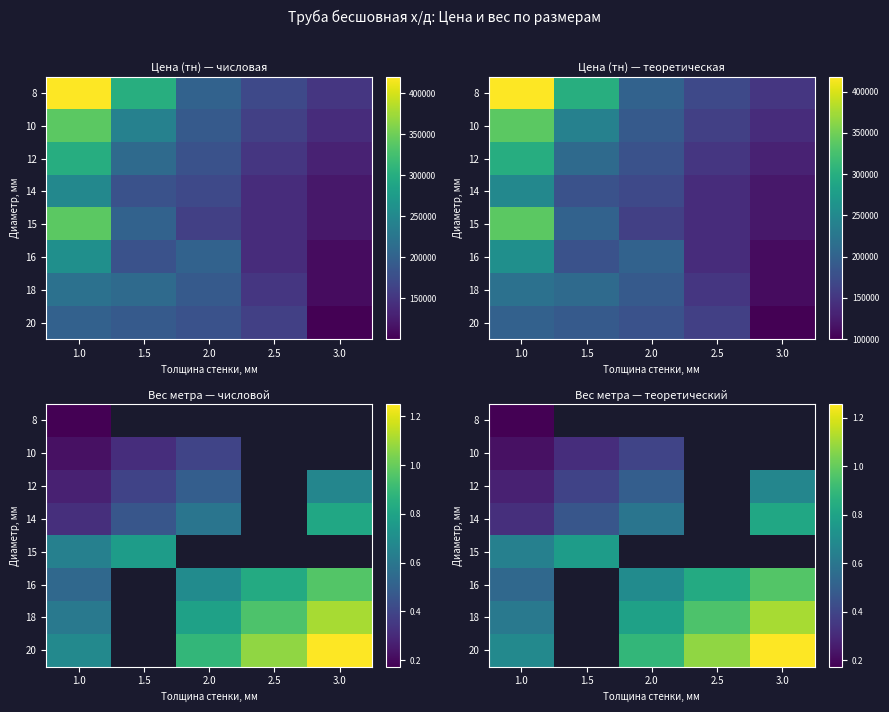

At which category is the sum across all series the highest?

1.0